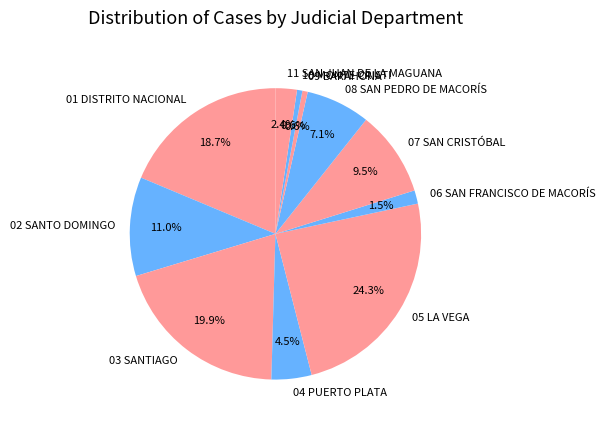

Does any single category account for the majority?

No